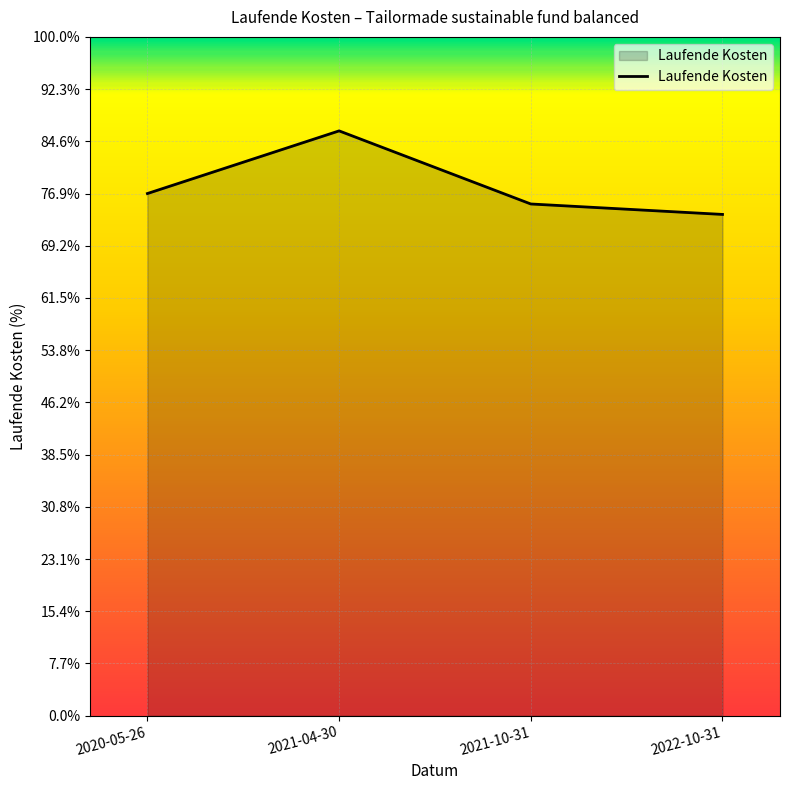

What is the difference between the maximum and minimum values?

0.2